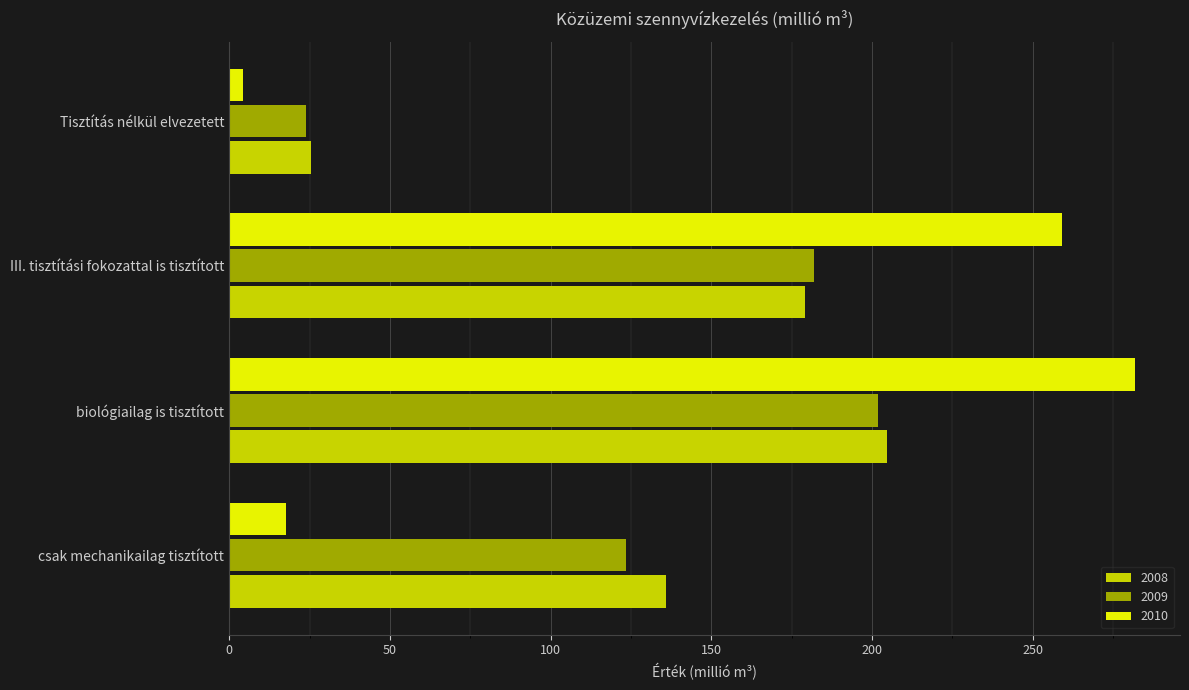

What is the total value across all series at Tisztítás nélkül elvezetett?

53.7